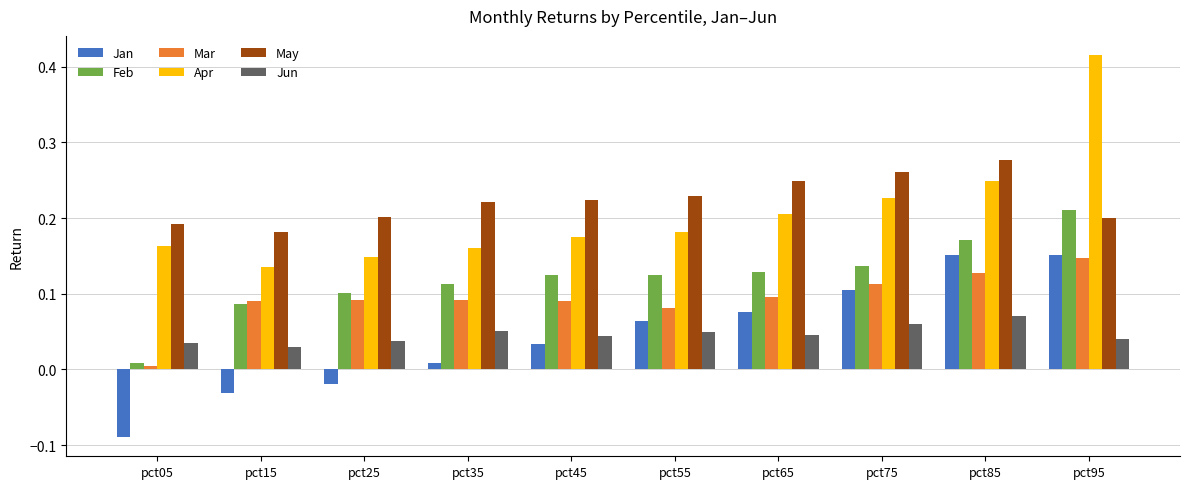

What is the total value across all series at pct45?

0.7